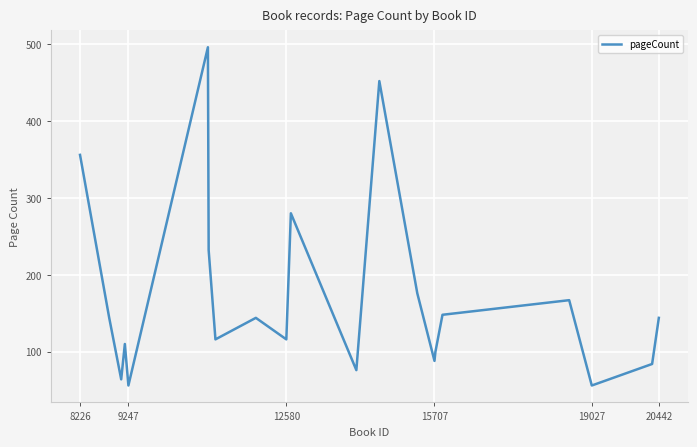

What is the minimum value shown in the chart?

56